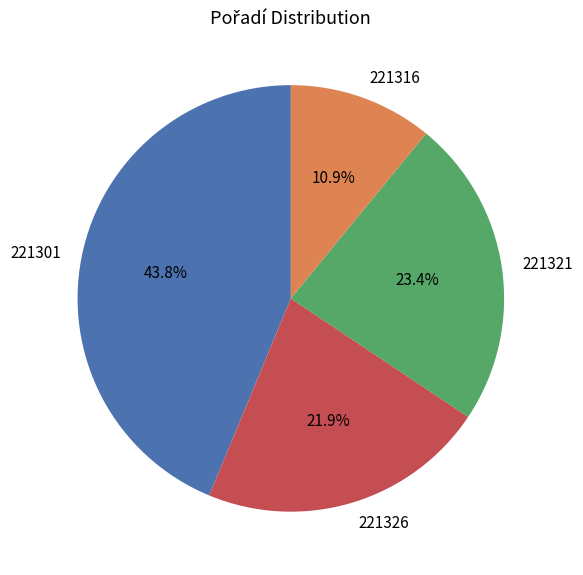

How much of the chart is everything except 221316?

89.1%